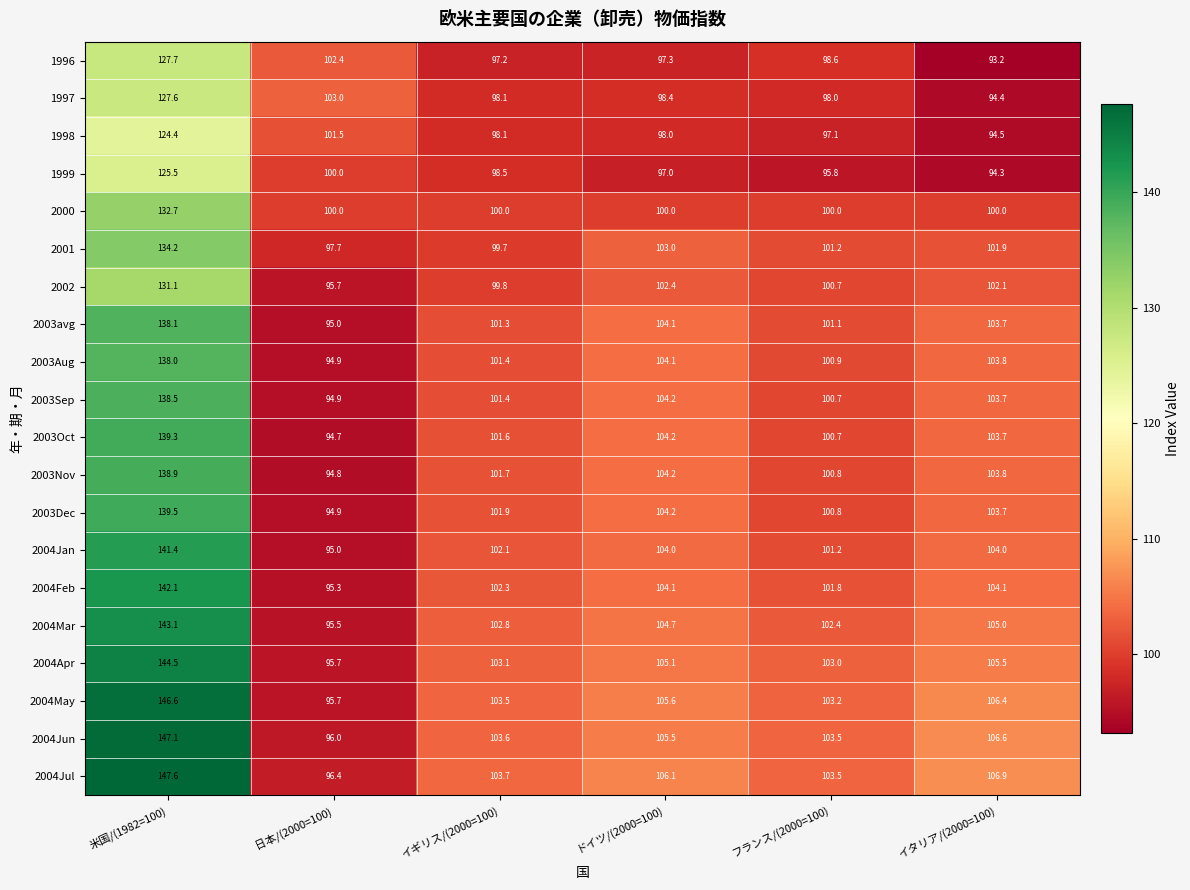

List the series in order of their peak value, lowest first.

1998, 1999, 1997, 1996, 2002, 2000, 2001, 2003Aug, 2003avg, 2003Sep, 2003Nov, 2003Oct, 2003Dec, 2004Jan, 2004Feb, 2004Mar, 2004Apr, 2004May, 2004Jun, 2004Jul